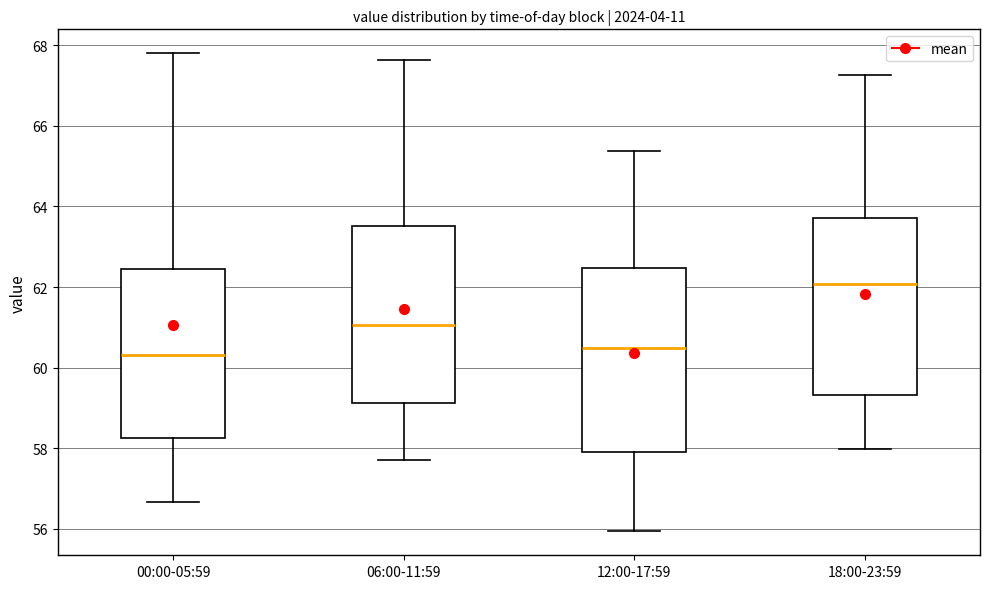

Reading left to right, transcribe this box plot: for each box, give where its median line is, the range the box spans, and where its two whiskers end, as read against the y-axis. The values are not printed on the chart, so give them approximately, as read against the axis.

00:00-05:59: median 60.4, box 58.2 to 62.4, whiskers 56.6 to 67.8
06:00-11:59: median 61.0, box 59.2 to 63.6, whiskers 57.8 to 67.6
12:00-17:59: median 60.4, box 57.8 to 62.4, whiskers 56.0 to 65.4
18:00-23:59: median 62.0, box 59.4 to 63.8, whiskers 58.0 to 67.2